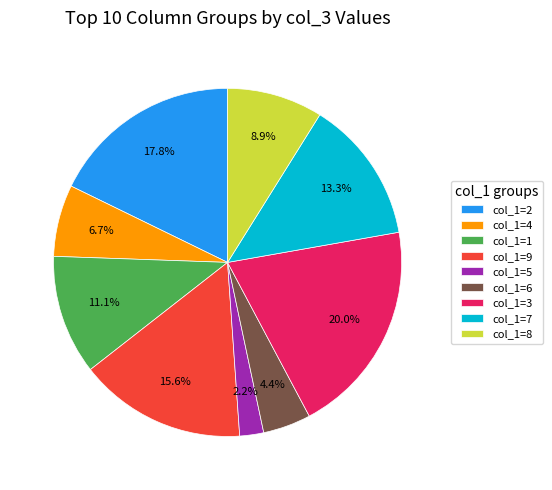

What percentage do col_1=4 and col_1=3 together represent?

26.7%